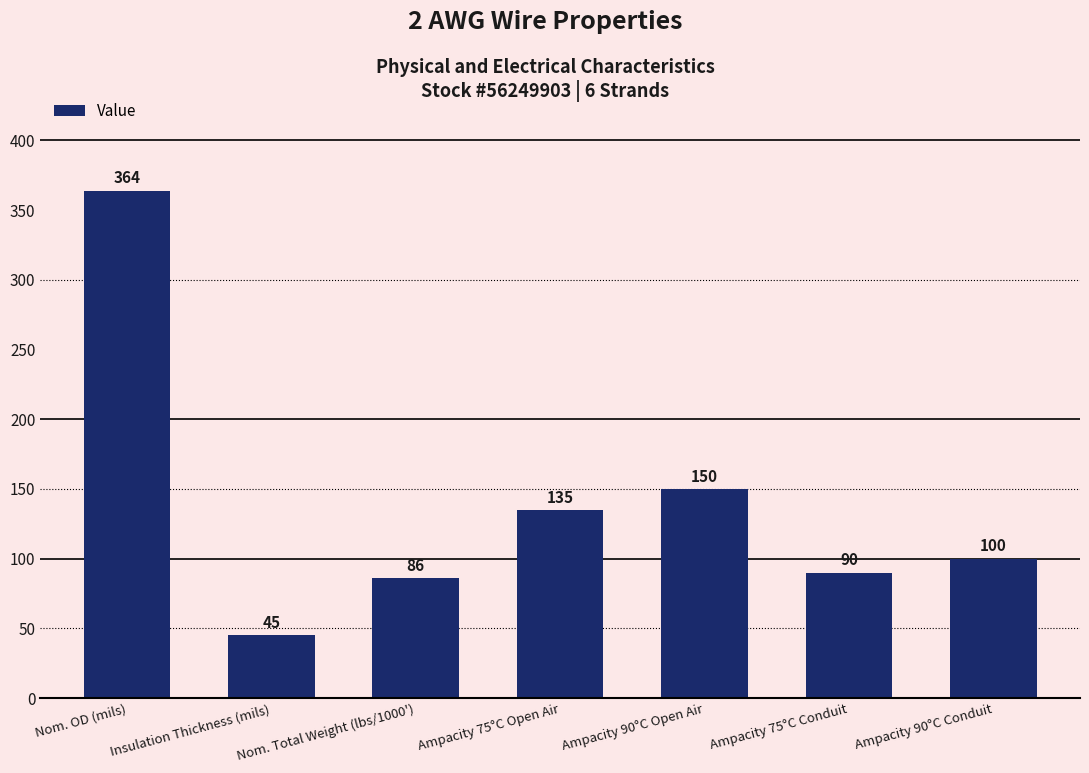

At which label does the data first exceed 100?

Nom. OD (mils)